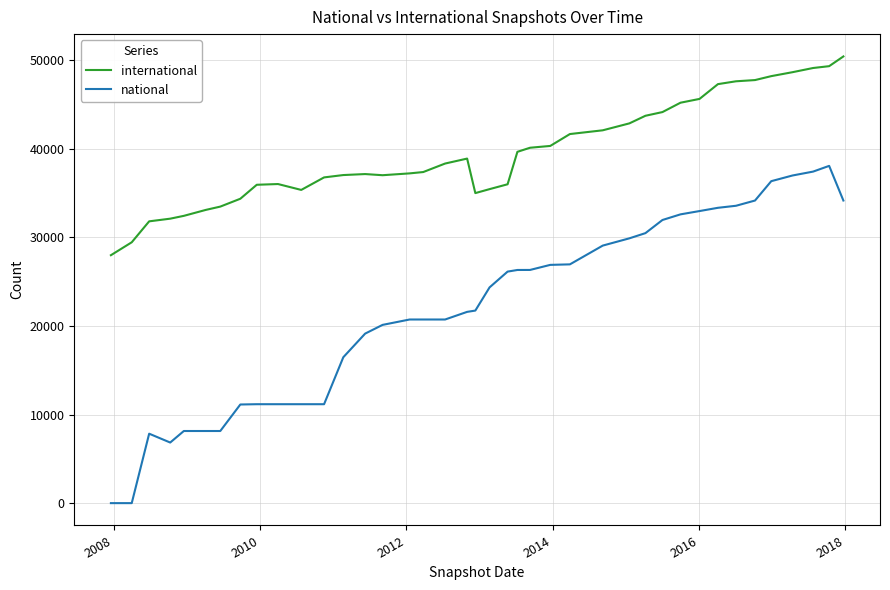

How many categories are shown in the chart?

40